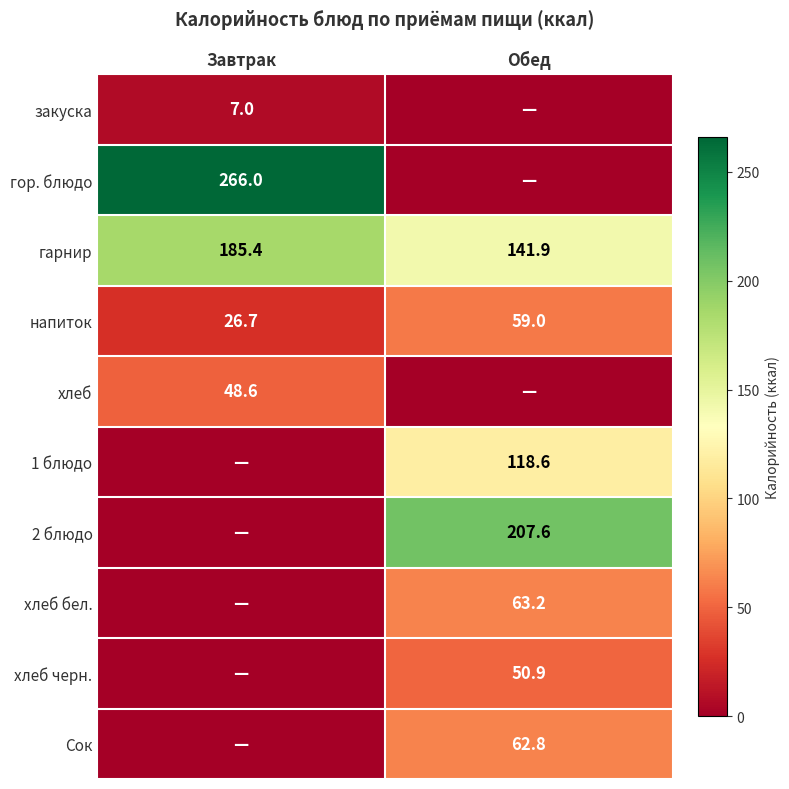

What is the average value of the напиток series?

42.9